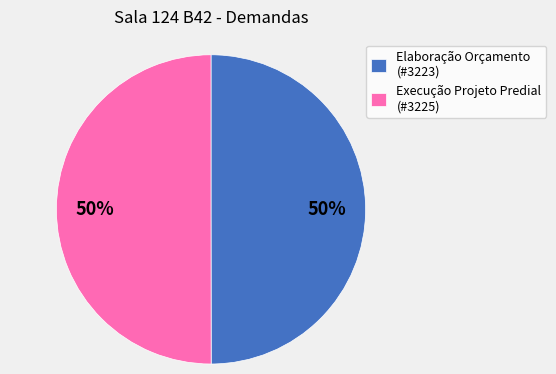

Approximately how many times larger is the value at Elaboração Orçamento (#3223) compared to Execução Projeto Predial (#3225)?

1.0